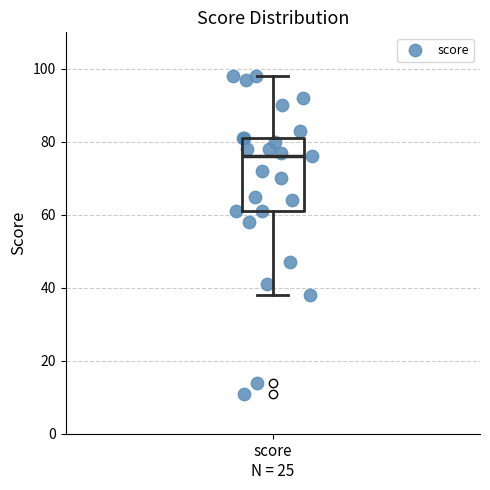

Where does the lower whisker of the box for score N = 25 end on the y-axis? The values are not printed on the chart, so give them approximately, as read against the axis.

38